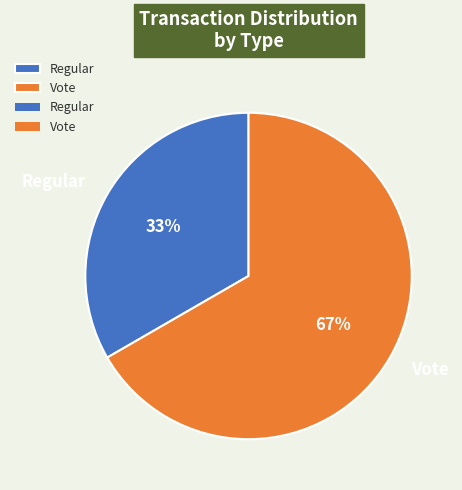

True or false: Regular accounts for 27% of the total.

False